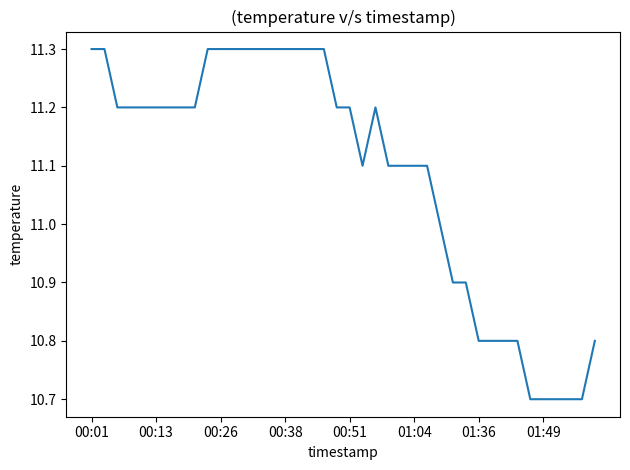

What is the maximum value shown in the chart?

11.3